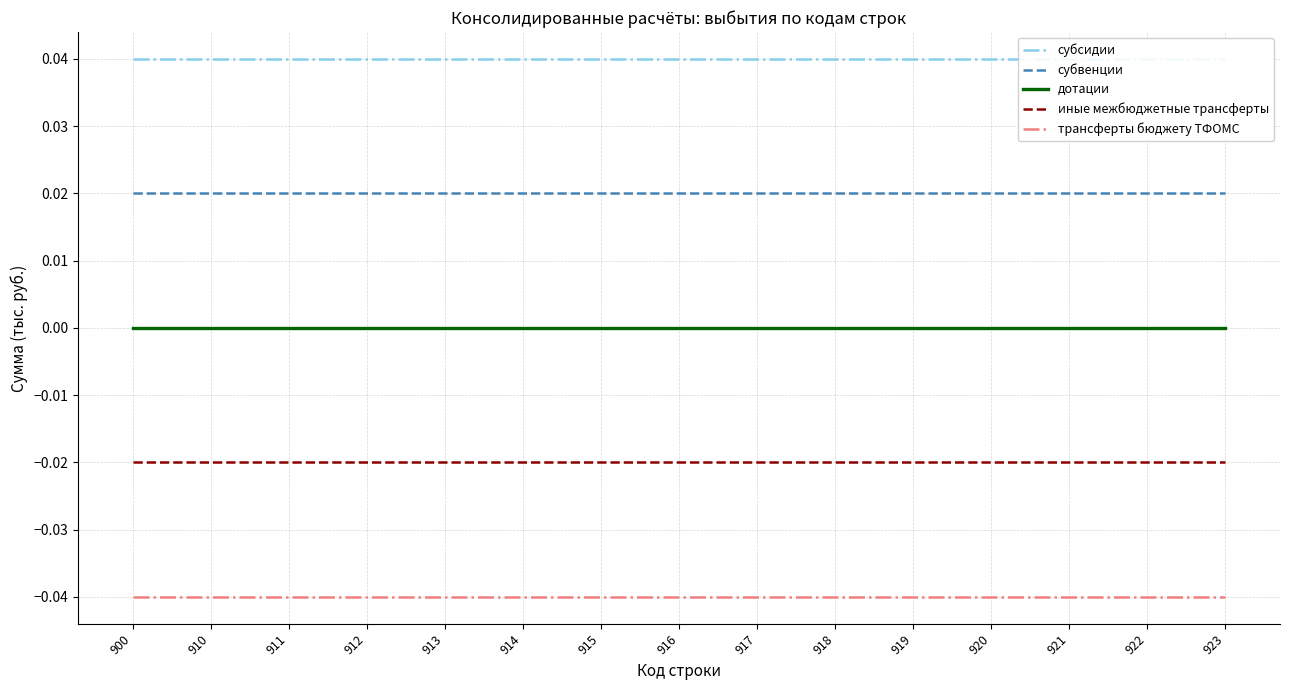

List the series in order of their overall mean, highest first.

субсидии, субвенции, дотации, иные межбюджетные трансферты, трансферты бюджету ТФОМС